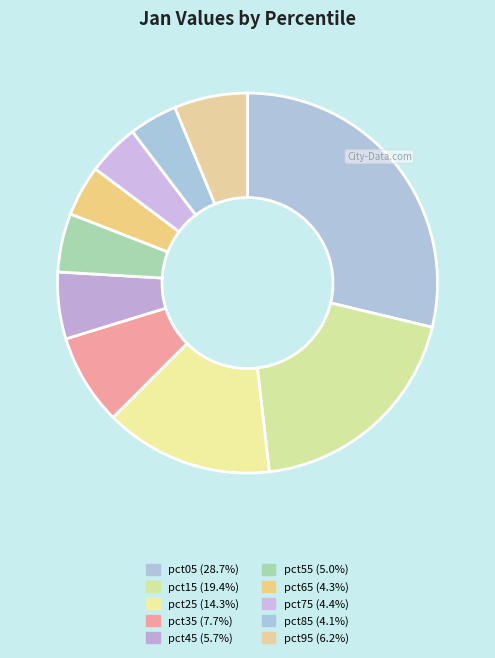

Count the number of slices in the pie.

10